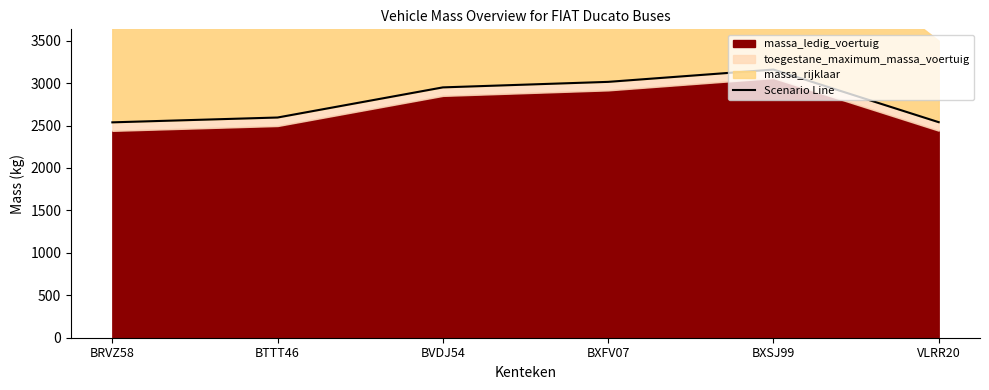

The value at BXSJ99 is 3160. True or false?

True